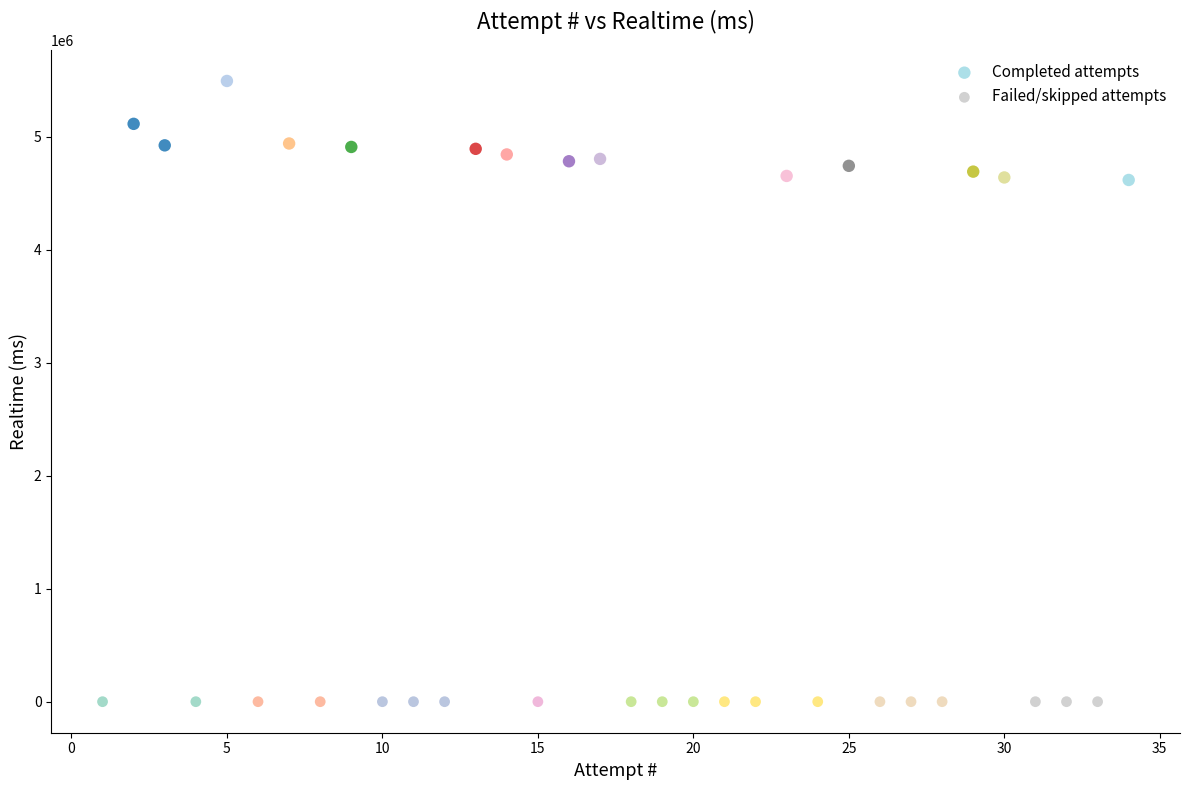

Which series reaches the maximum Y coordinate?

Completed attempts